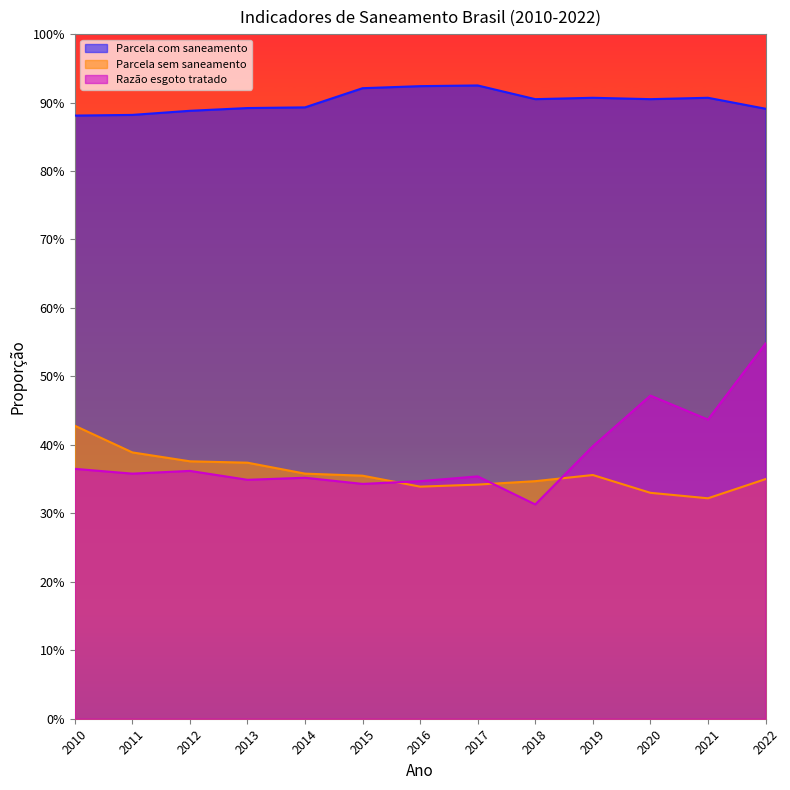

Which category has the highest value across all series?

2017